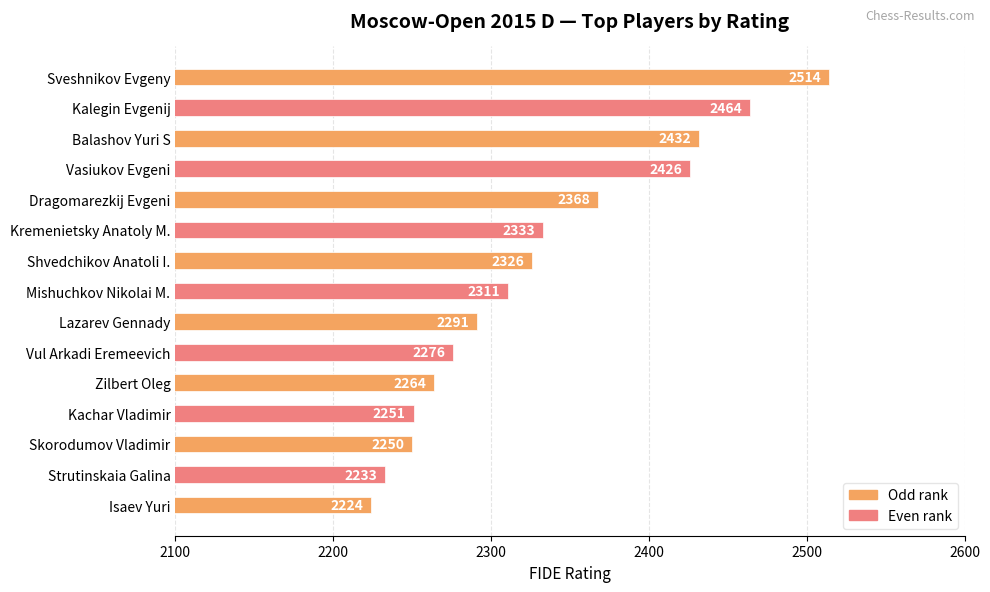

What is the change in value from Sveshnikov Evgeny to Kalegin Evgenij?

-50